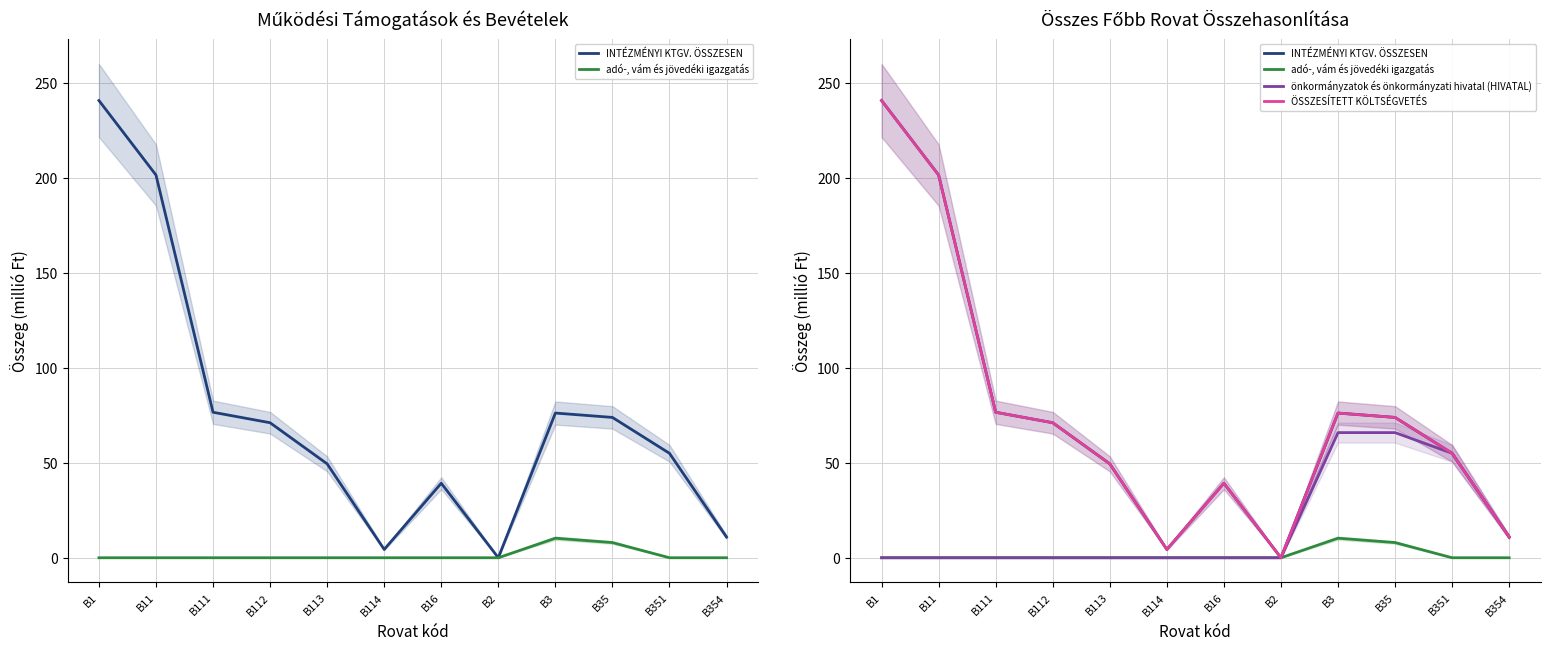

What is the label of the 5th point from the left?

B113